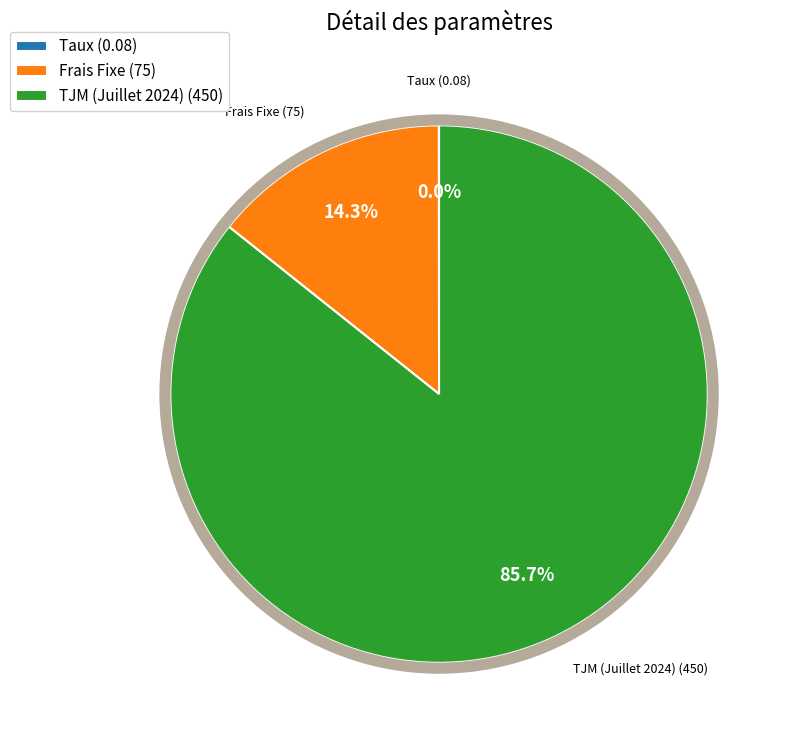

What is the largest slice in the pie chart?

TJM (Juillet 2024)